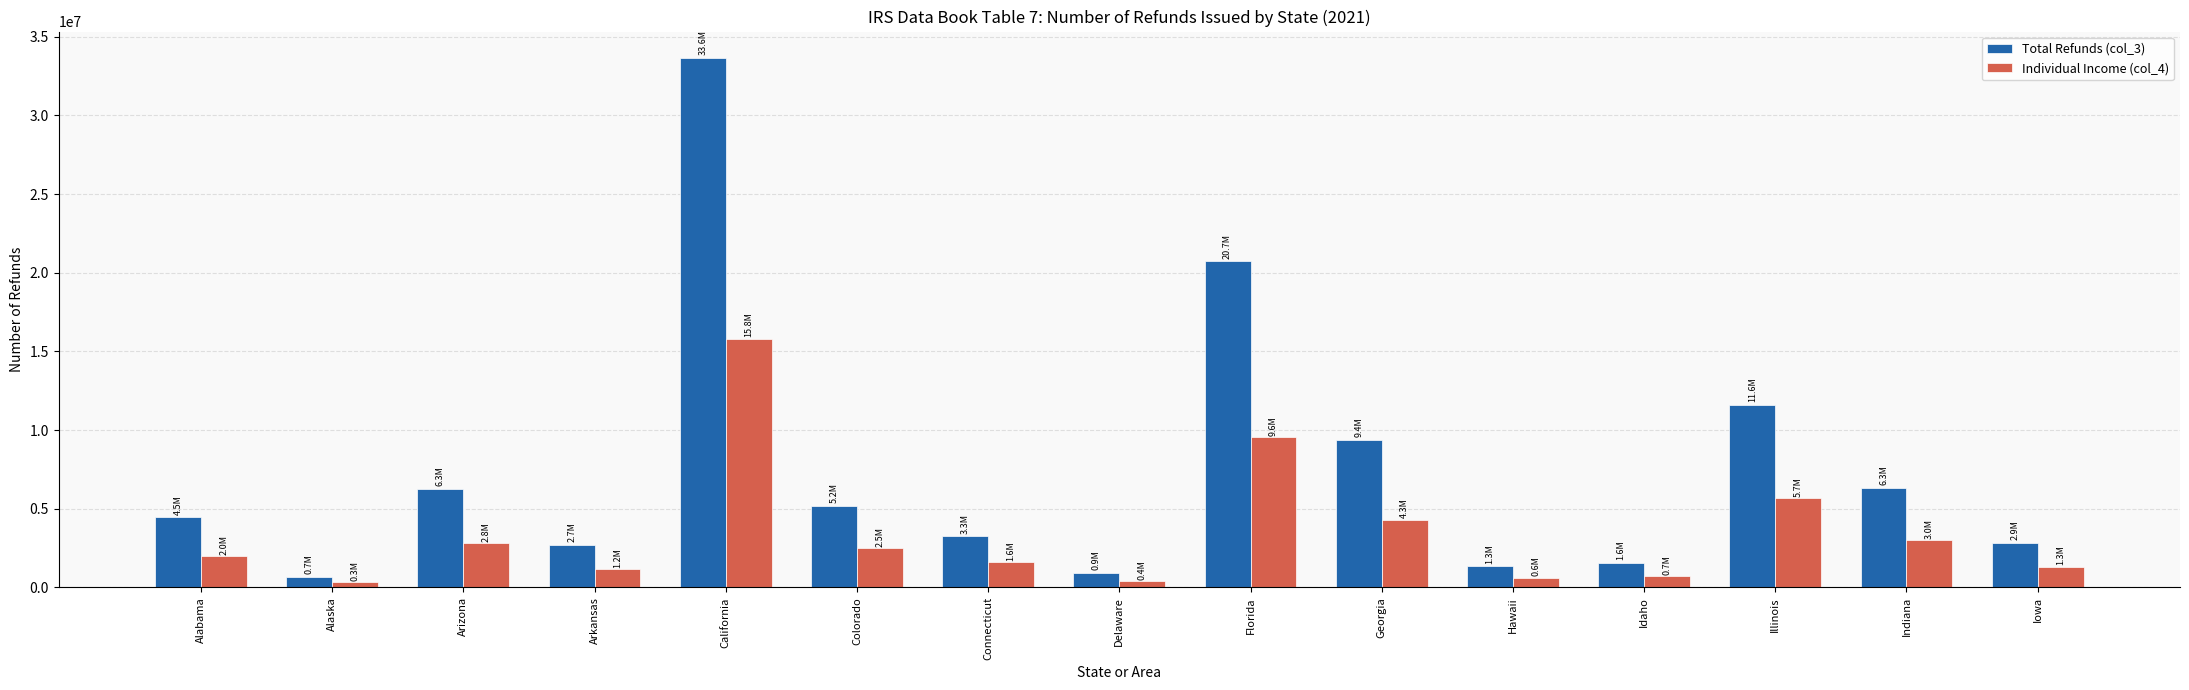

Rank the series by their maximum value, from lowest to highest.

Individual Income (col_4), Total Refunds (col_3)